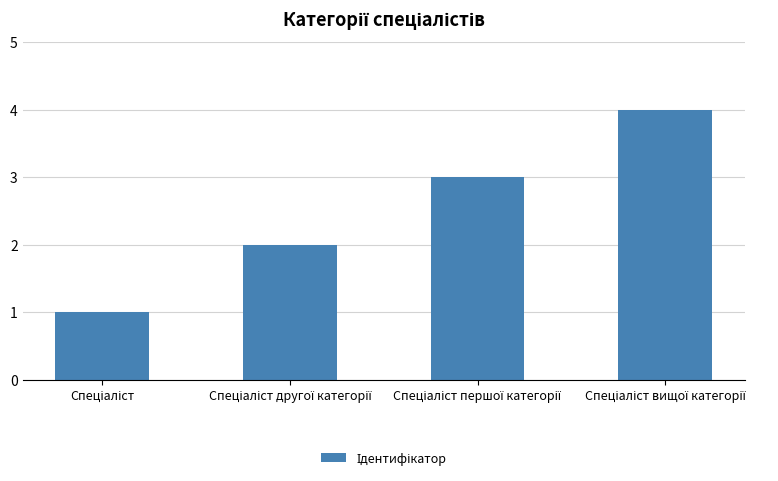

What is the maximum value shown in the chart?

4